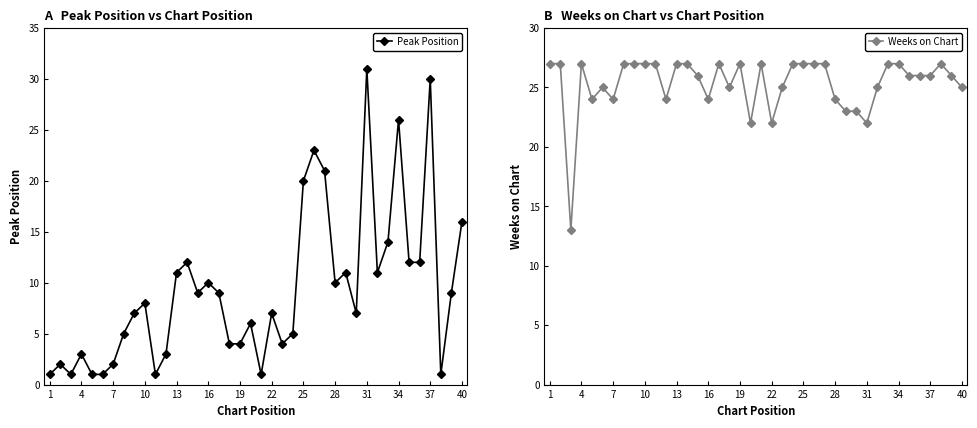

How many interior local peaks does the Peak Position series have?

12